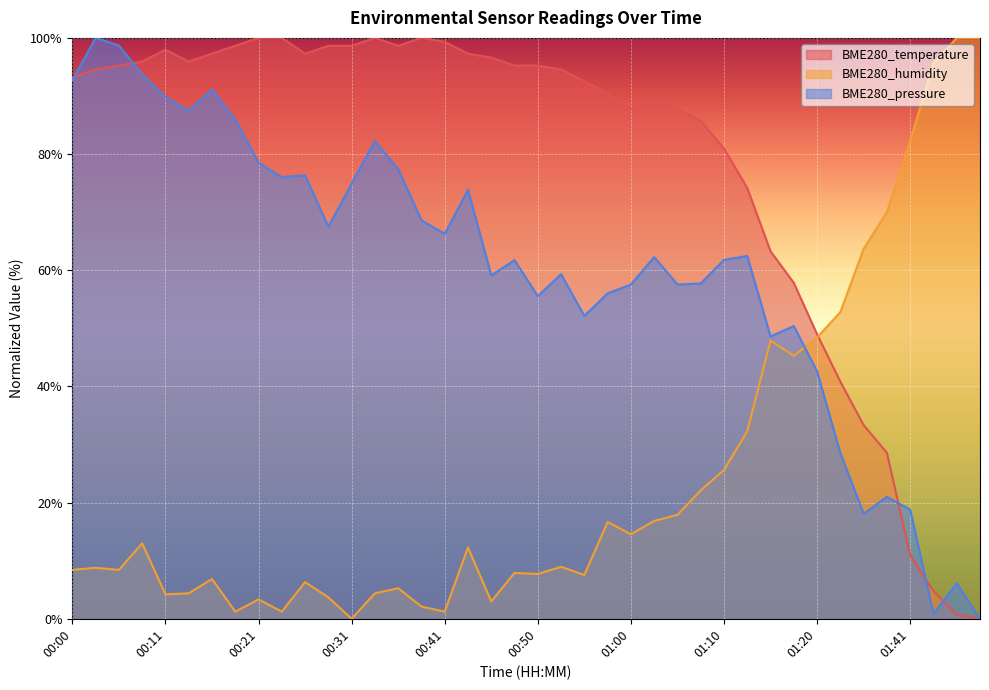

True or false: BME280_pressure has more than 1 interior local peaks.

True